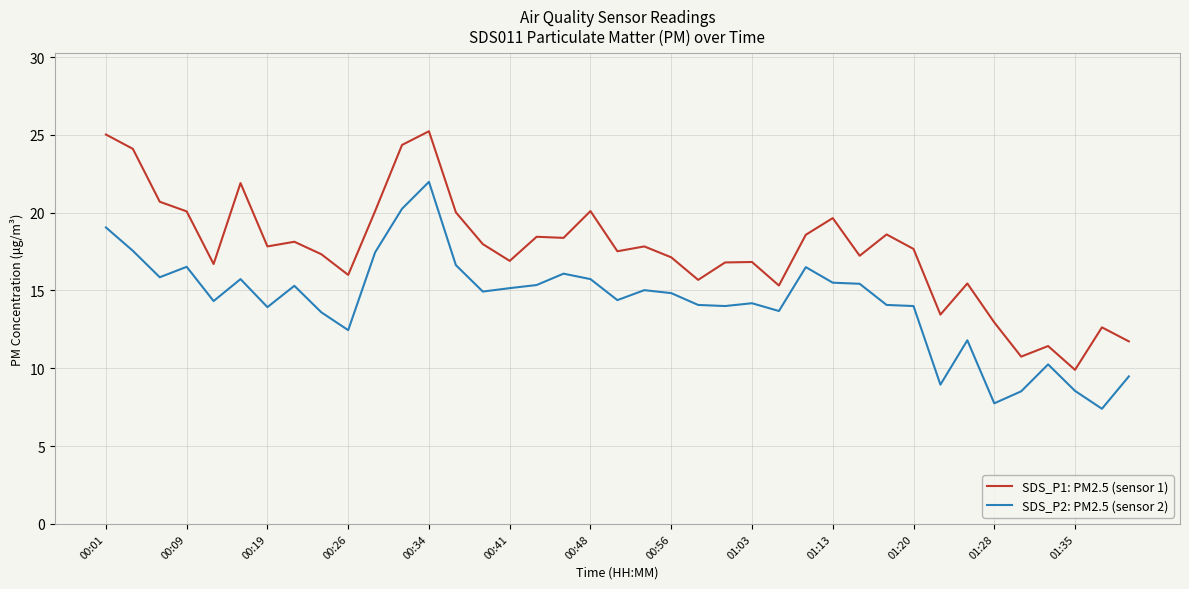

What is the highest value of the SDS_P2: PM2.5 (sensor 2) series?

22.0